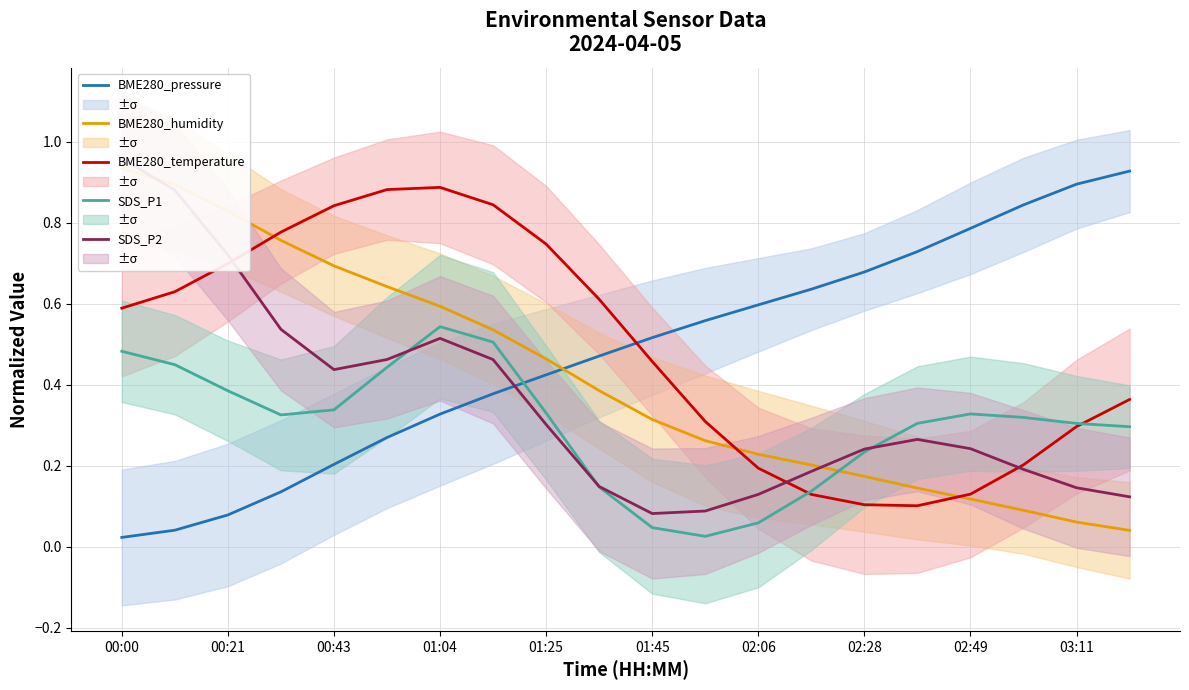

What is the average value of the BME280_humidity series?

0.4